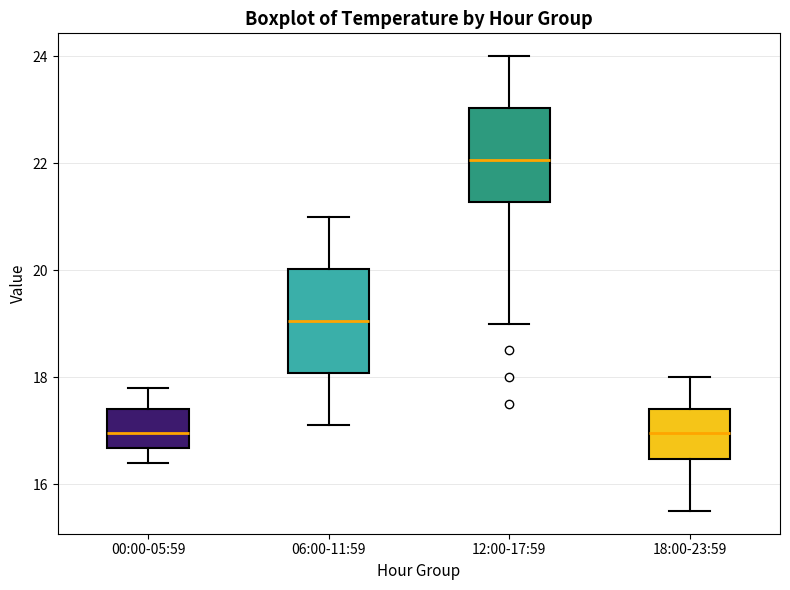

Reading left to right, transcribe this box plot: for each box, give where its median line is, the range the box spans, and where its two whiskers end, as read against the y-axis. The values are not printed on the chart, so give them approximately, as read against the axis.

00:00-05:59: median 17.0, box 16.6 to 17.4, whiskers 16.4 to 17.8
06:00-11:59: median 19.0, box 18.0 to 20.0, whiskers 17.2 to 21.0
12:00-17:59: median 22.0, box 21.2 to 23.0, whiskers 19.0 to 24.0
18:00-23:59: median 17.0, box 16.4 to 17.4, whiskers 15.6 to 18.0